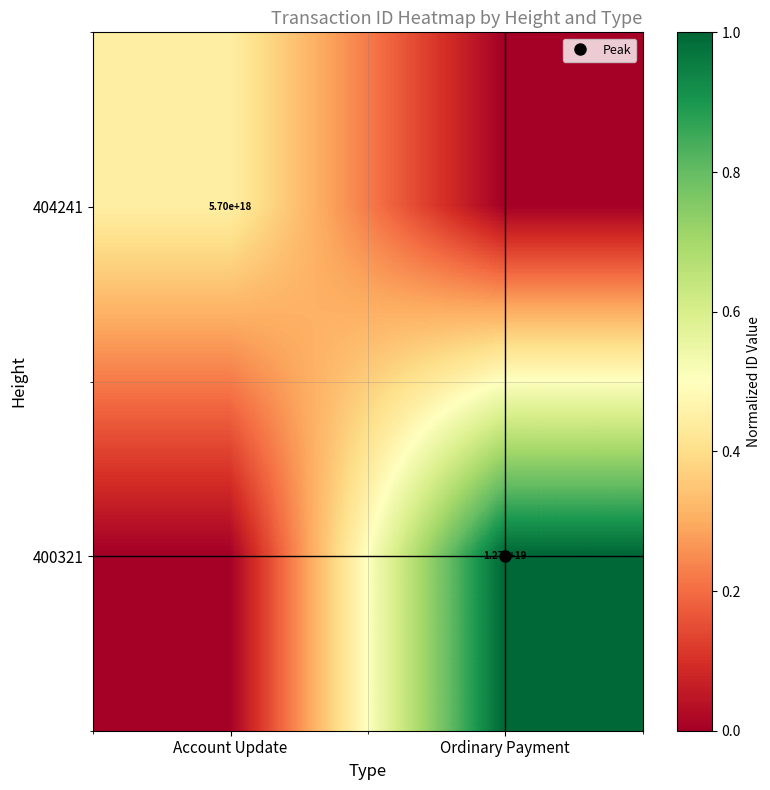

True or false: 404241 has a value of 0.2 at Ordinary Payment.

False